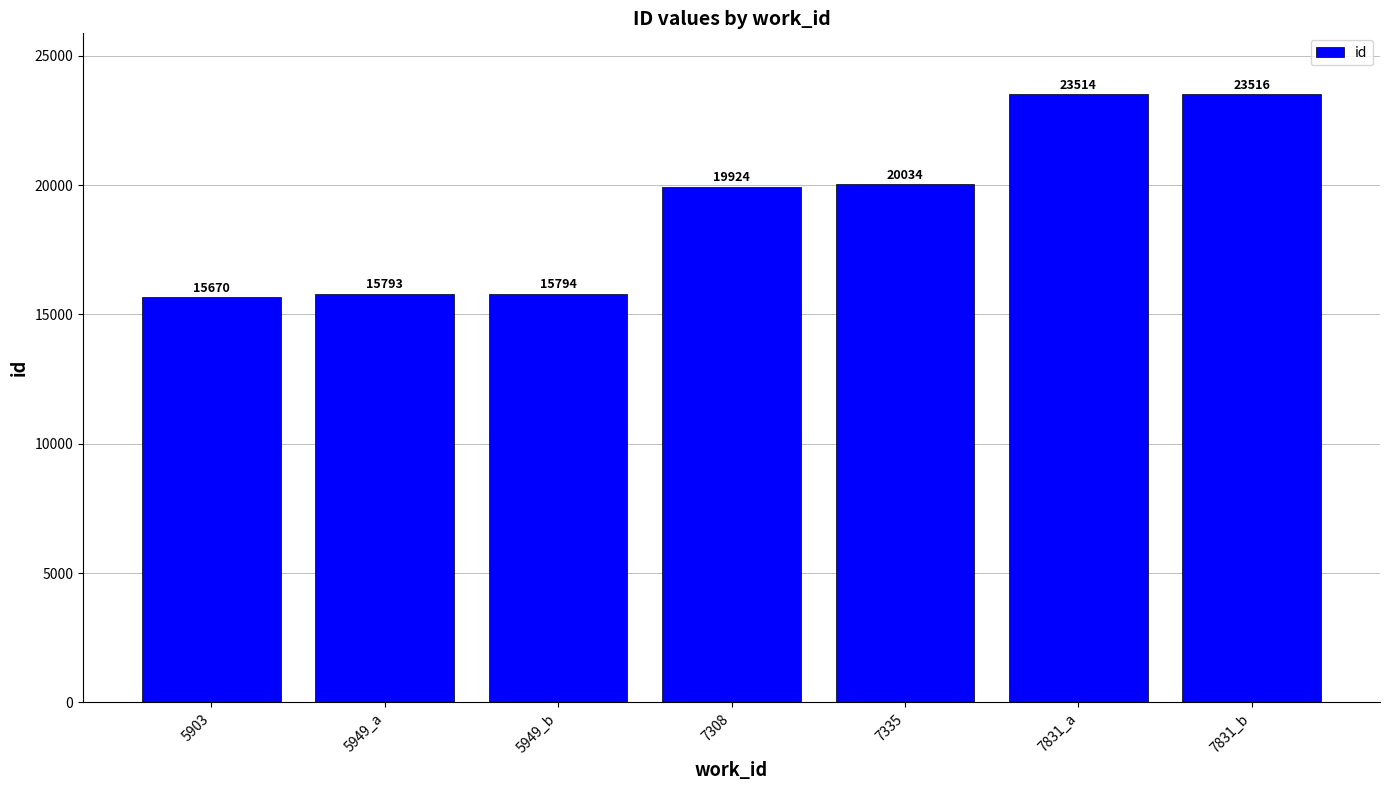

Rank the categories by value from highest to lowest.

7831_b, 7831_a, 7335, 7308, 5949_b, 5949_a, 5903